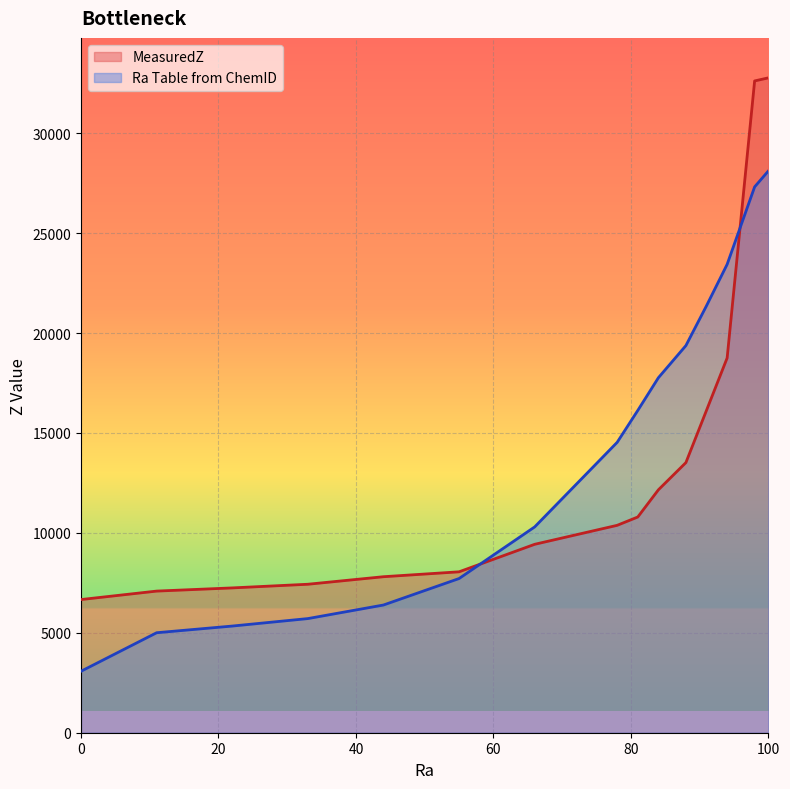

At which label does MeasuredZ first exceed 10377?

78